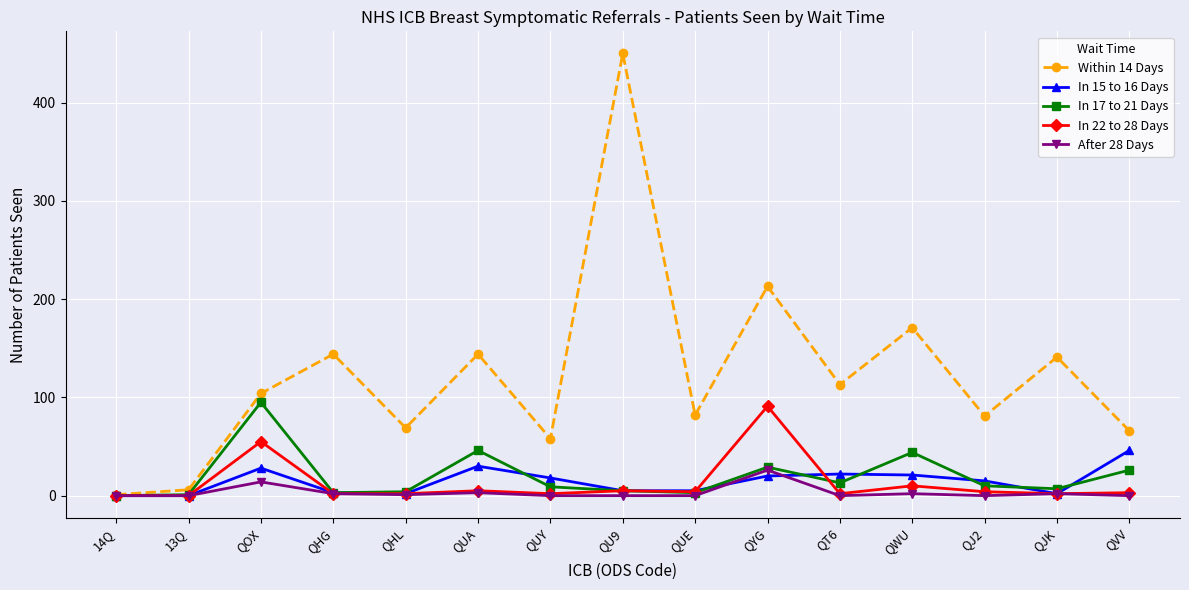

True or false: In 17 to 21 Days has a value of 52 at QYG.

False